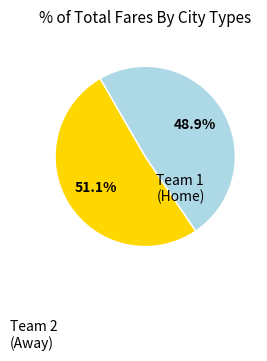

Does any single category account for the majority?

Yes